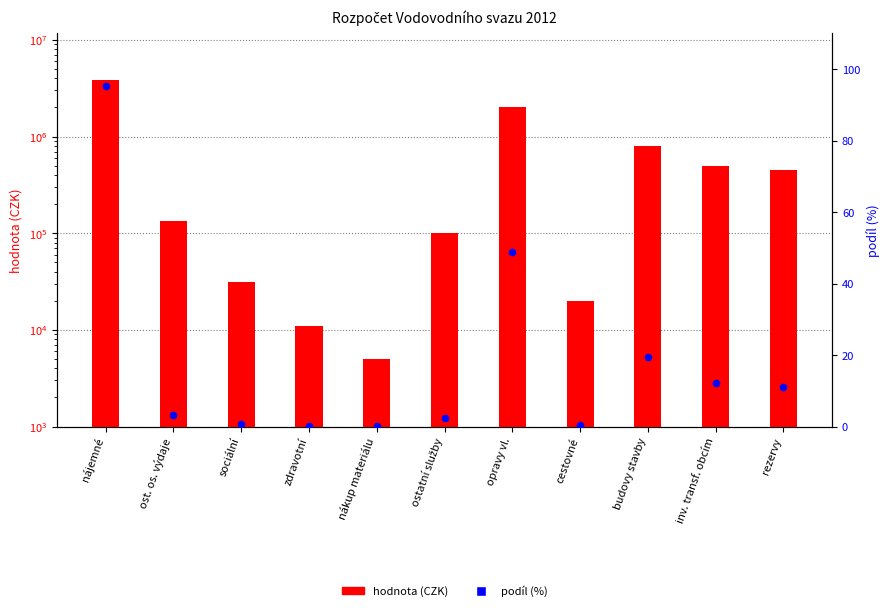

At which category is the sum across all series the highest?

nájemné